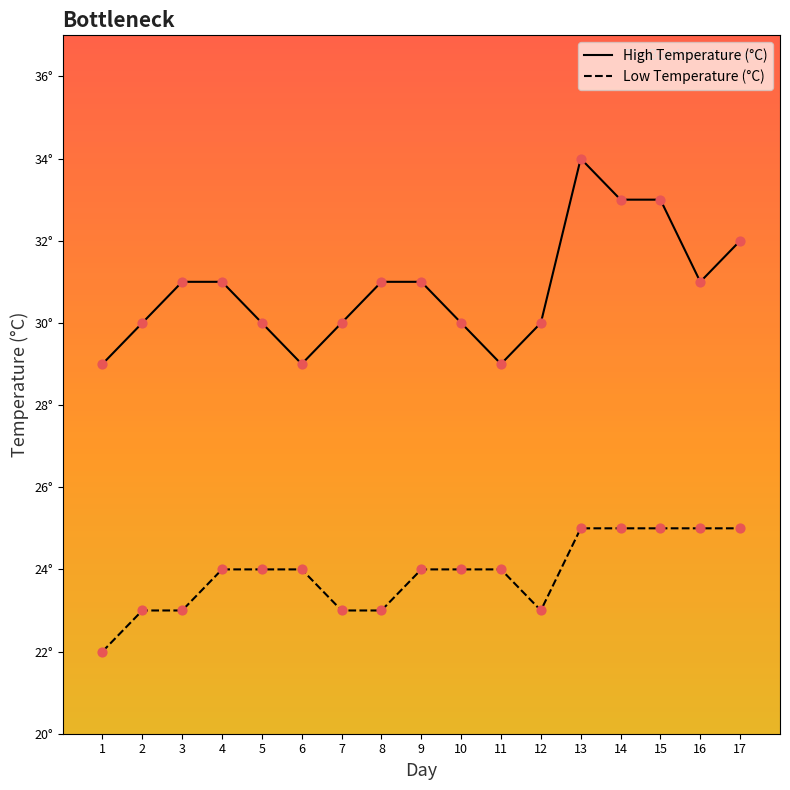

What are all the series names shown in the legend?

High Temperature (°C), Low Temperature (°C)